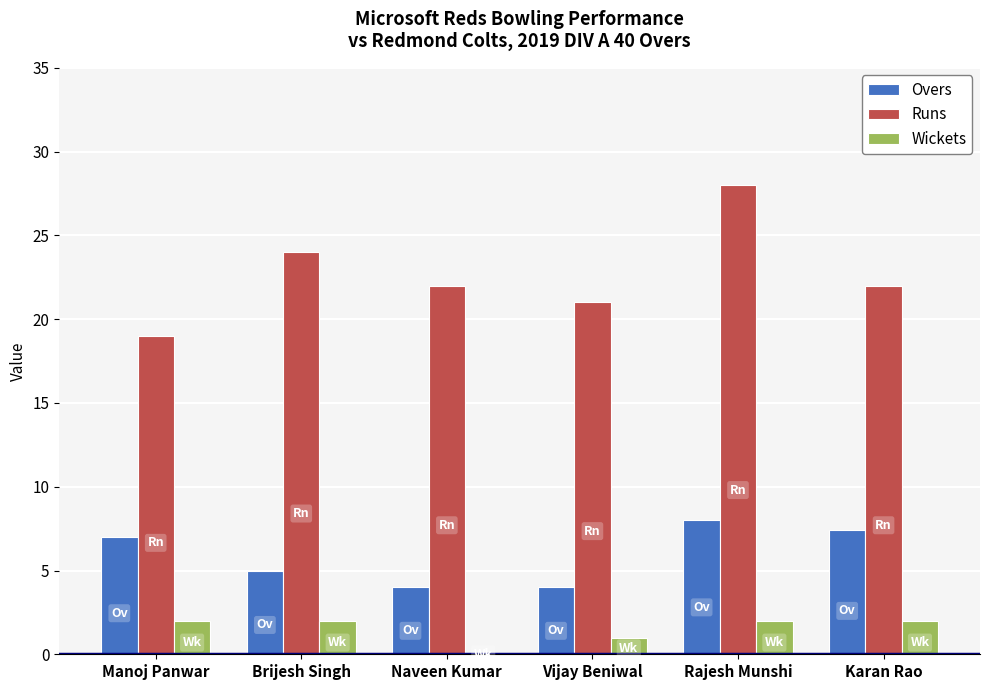

What is the sum of the Runs values at Rajesh Munshi and Brijesh Singh?

52.0